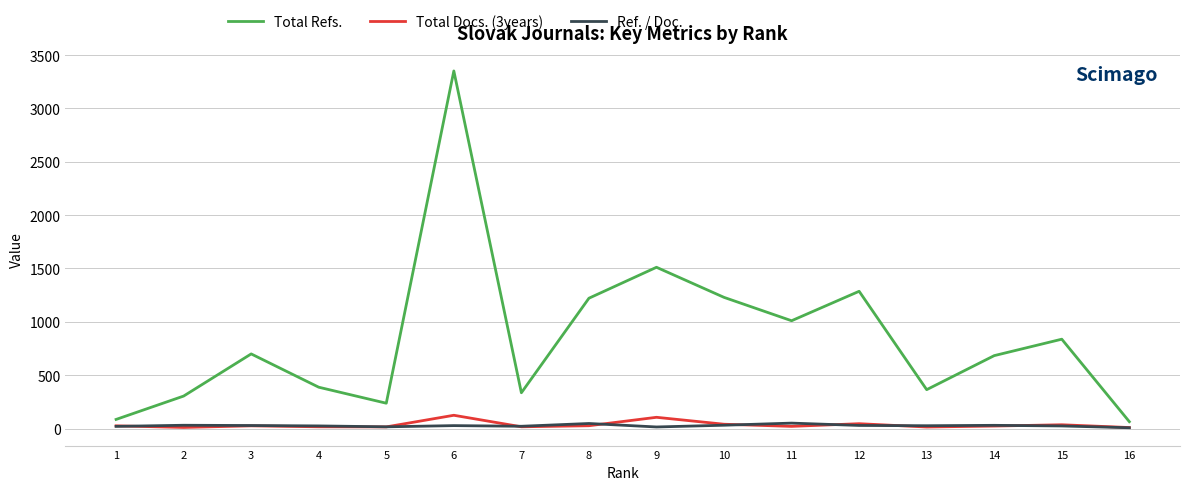

The value of Total Refs. at 13 is 364.0. True or false?

True